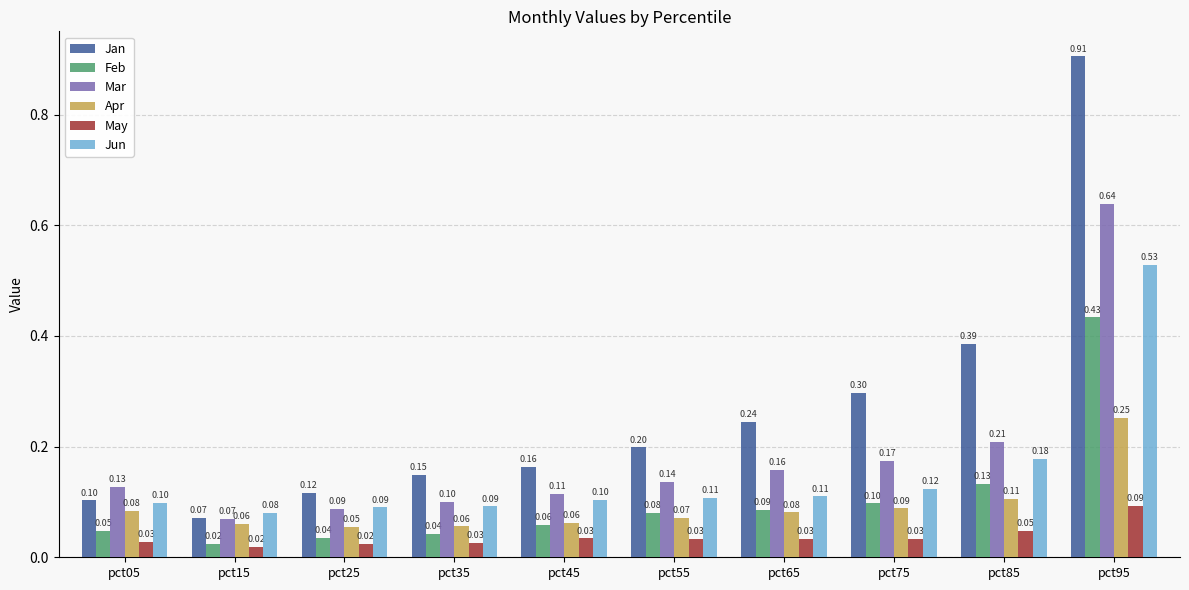

What is the sum of all Jun values?

1.5